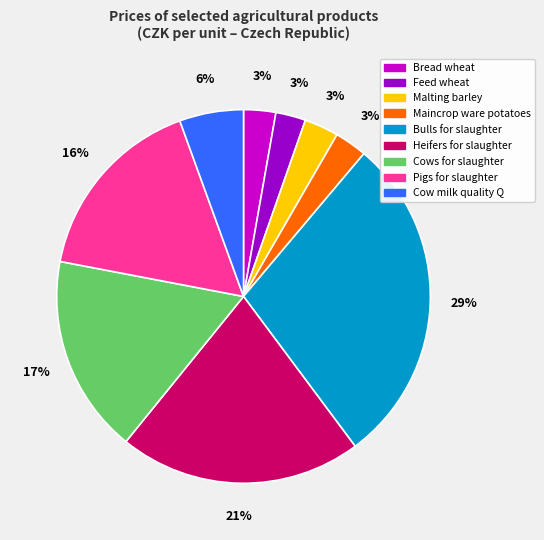

The Cow milk quality Q slice represents 6% of the pie. True or false?

True